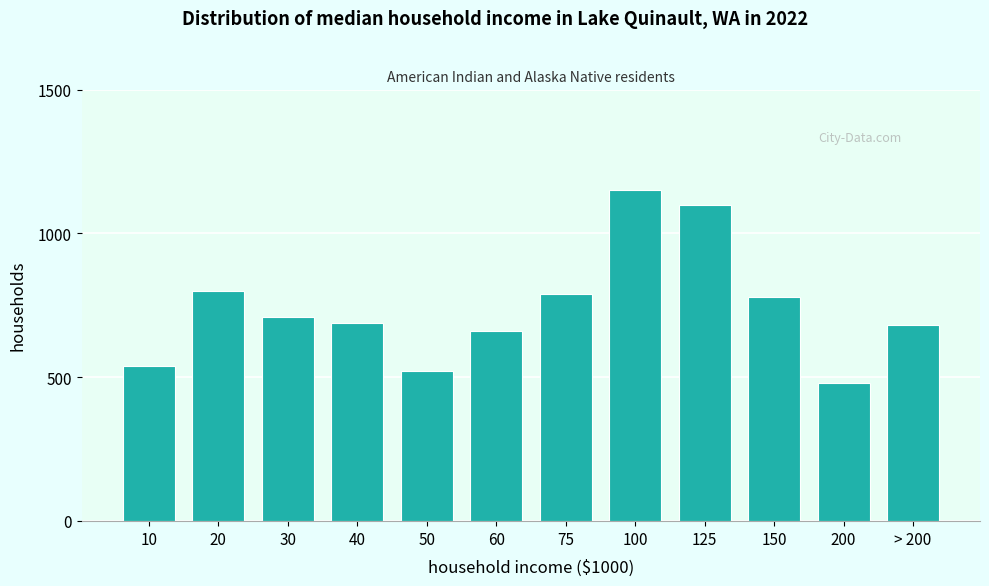

Reading left to right, list all the values displayed in this chart.

540	800	710	690	520	660	790	1150	1100	780	480	680